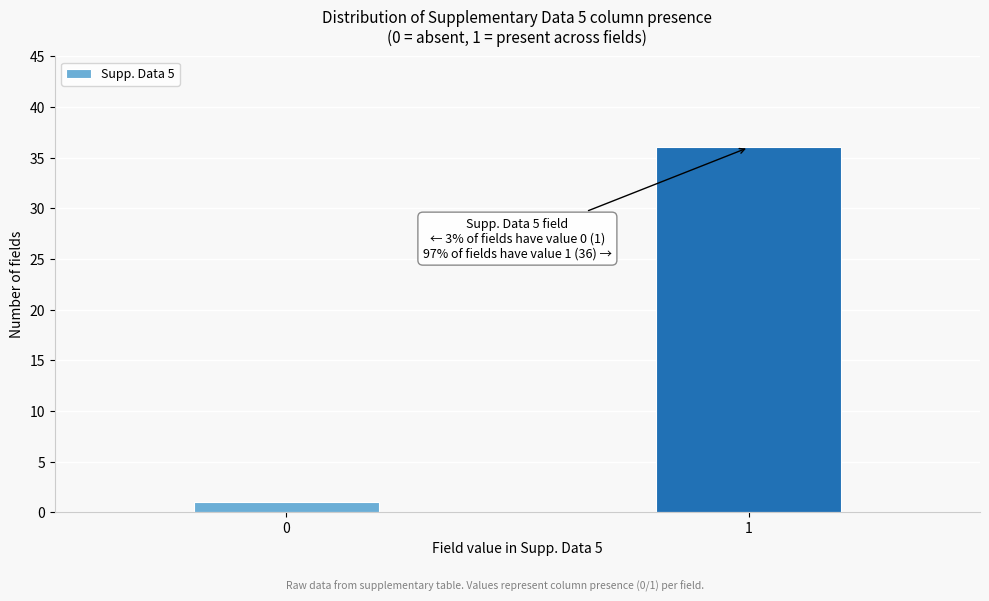

Reading left to right, what are all the values shown in this chart?

1	36